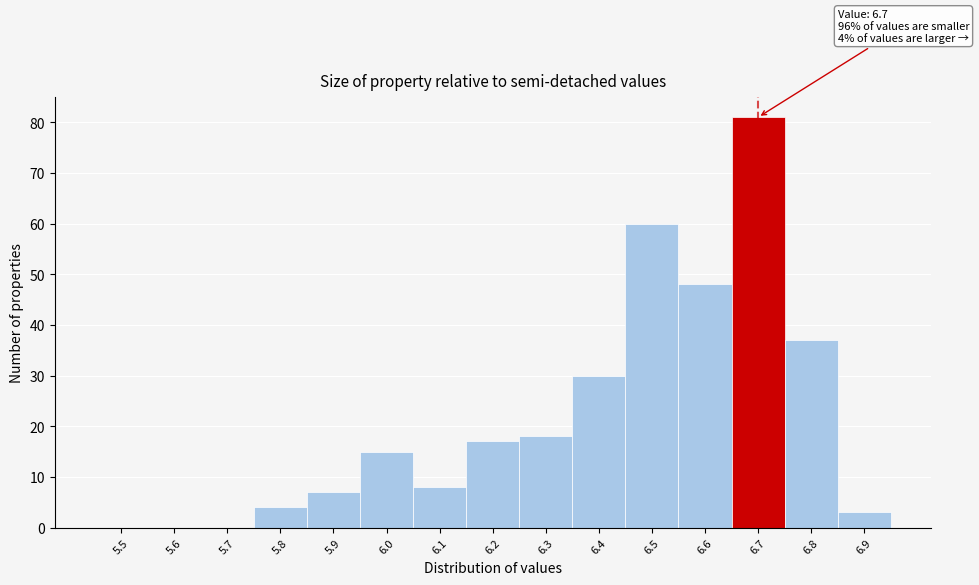

Reading left to right, list all the values displayed in this chart.

5.5=0	5.6=0	5.7=0	5.8=4	5.9=7	6.0=15	6.1=8	6.2=17	6.3=18	6.4=30	6.5=60	6.6=48	6.7=81	6.8=37	6.9=3